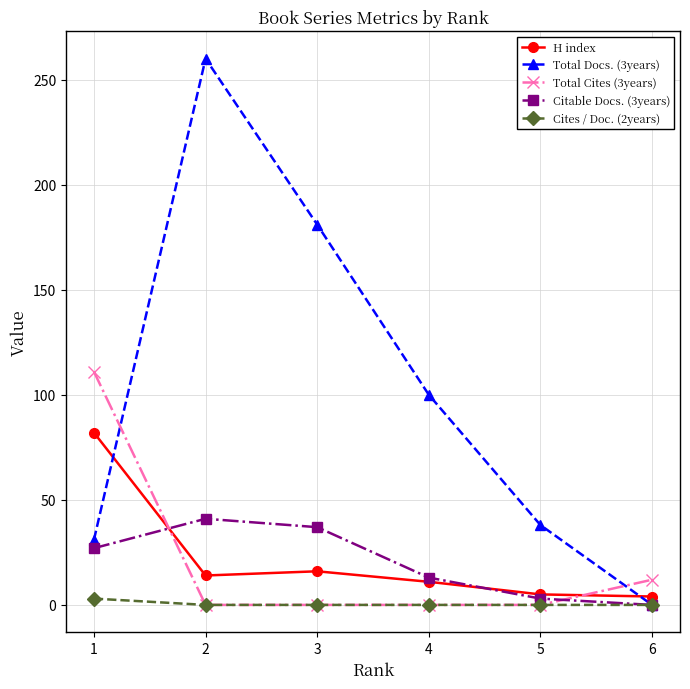

Which series changed the most between 2 and 3?

Total Docs. (3years)